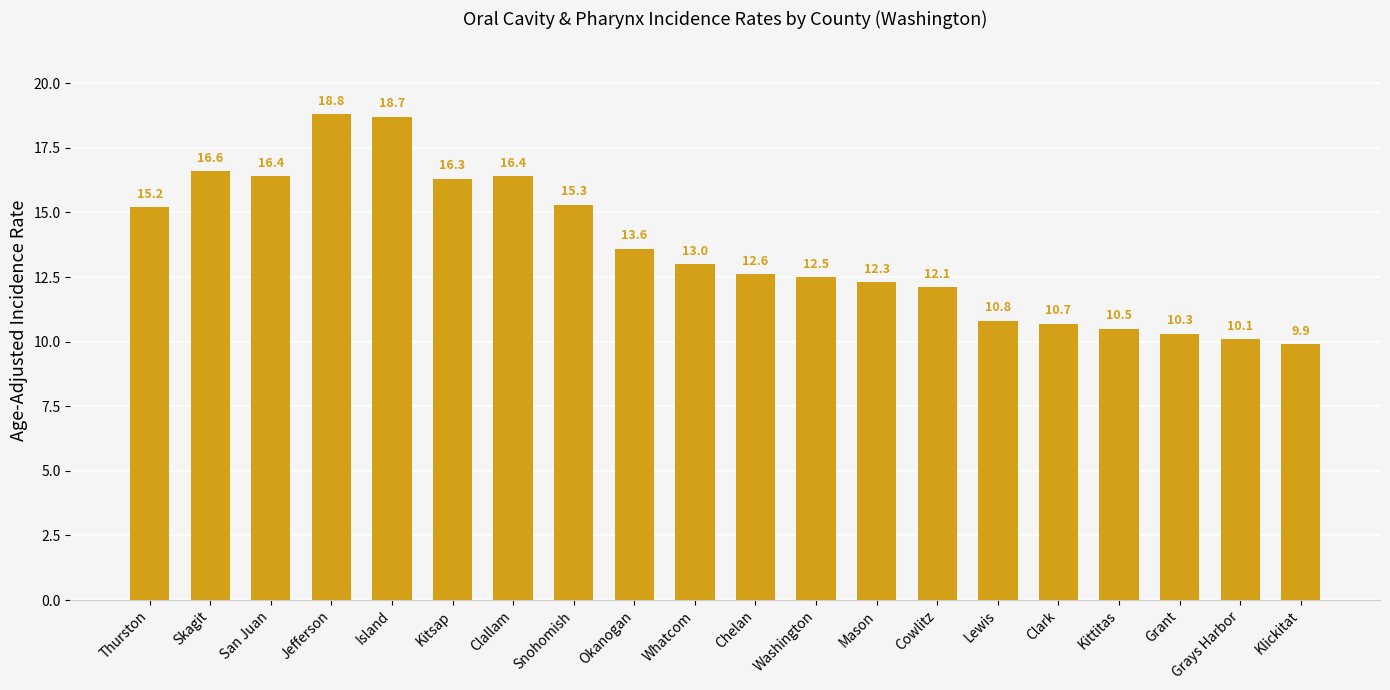

Is it true that the value at Whatcom is 13.0?

True